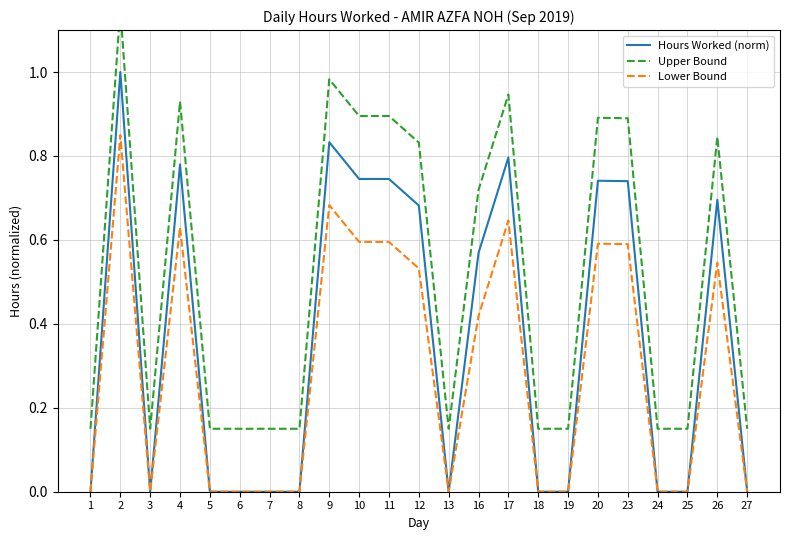

The Lower Bound series shows 0.0 at 5. True or false?

True